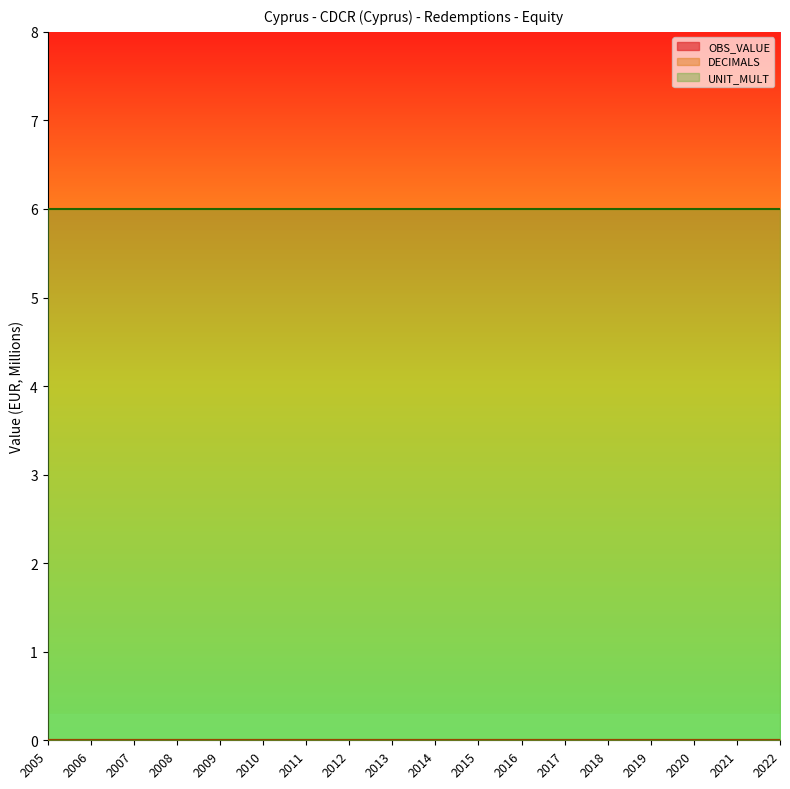

What is the greatest value displayed?

6